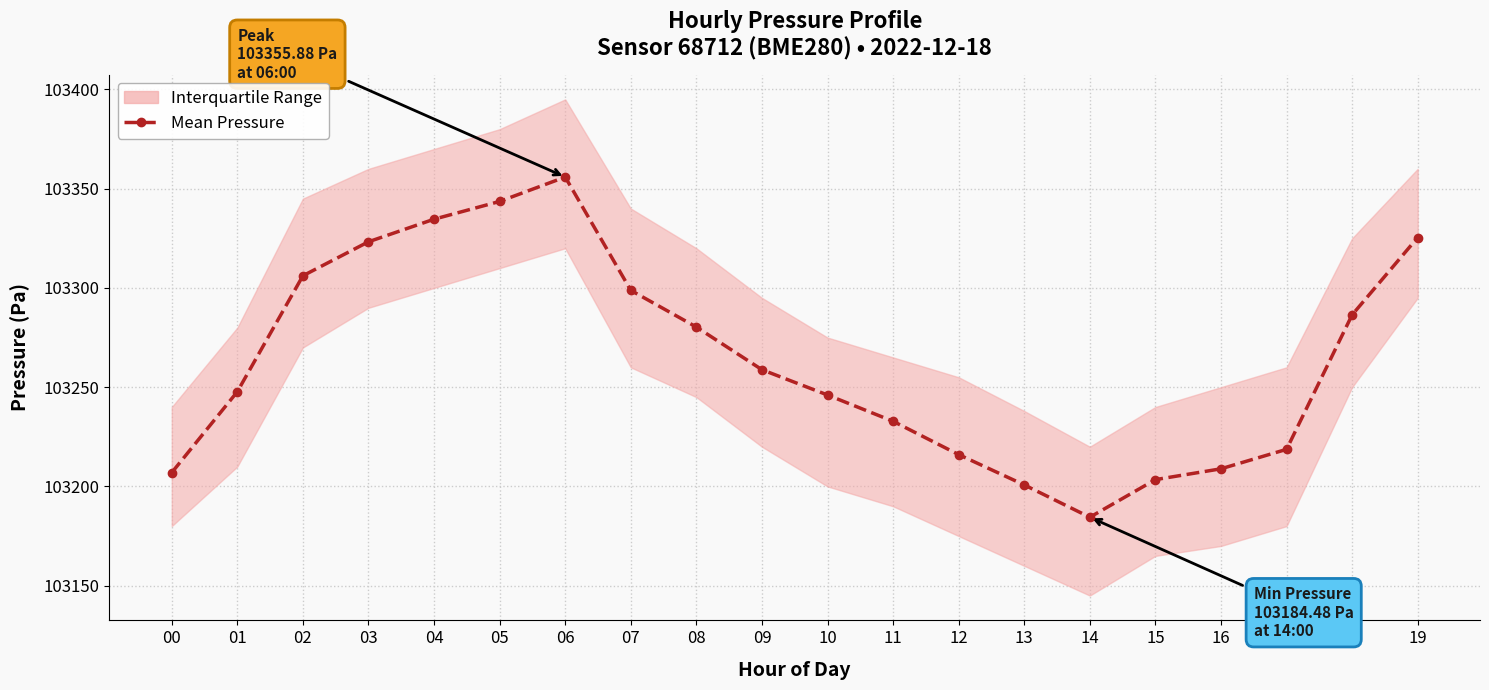

What is the change in value from 02 to 15?

-102.7